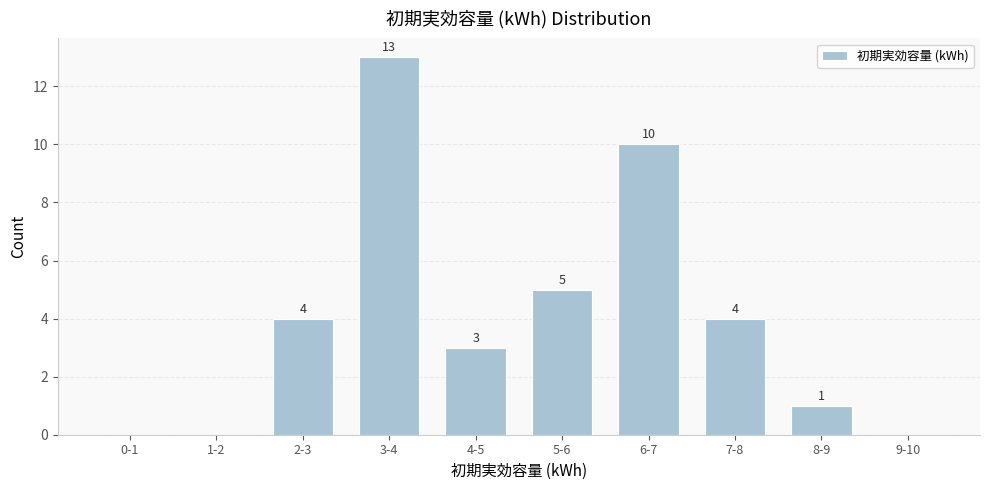

Reading left to right, transcribe all the data shown in this chart.

0-1=0	1-2=0	2-3=4	3-4=13	4-5=3	5-6=5	6-7=10	7-8=4	8-9=1	9-10=0